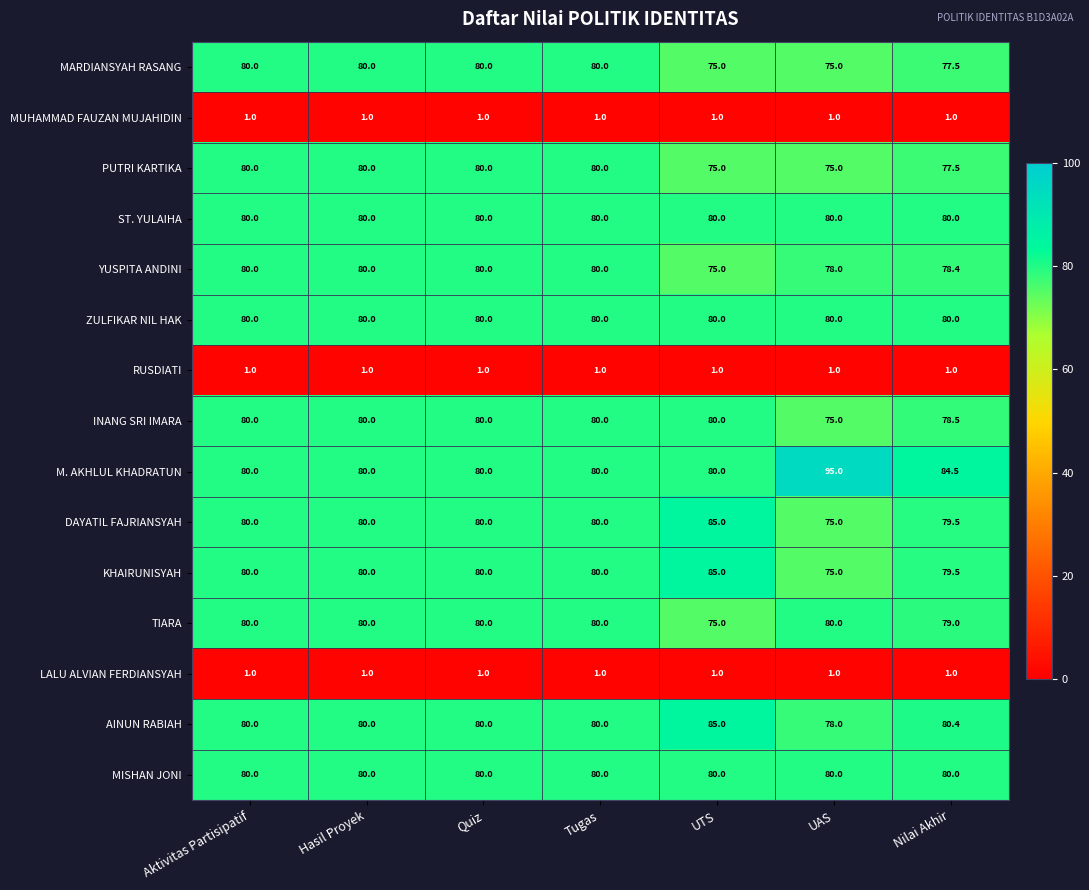

What is the sum of the INANG SRI IMARA values at Quiz and Tugas?

160.0